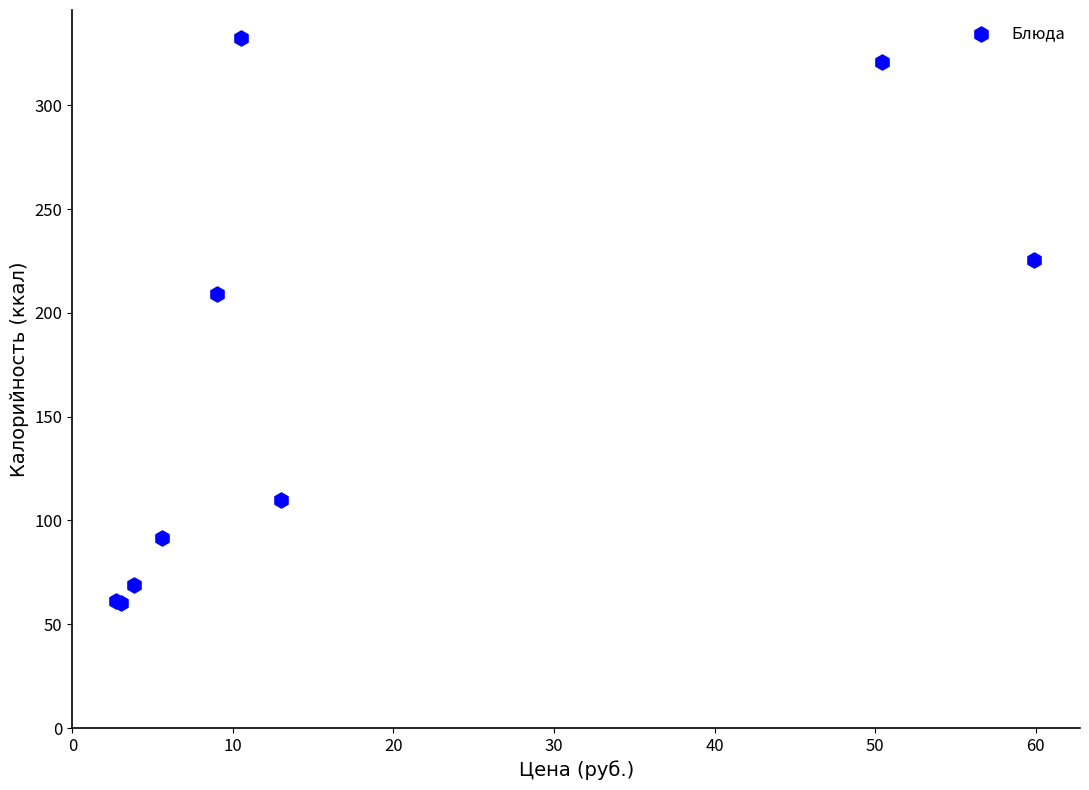

What Y value in the scatter plot is closest to 196?

208.9